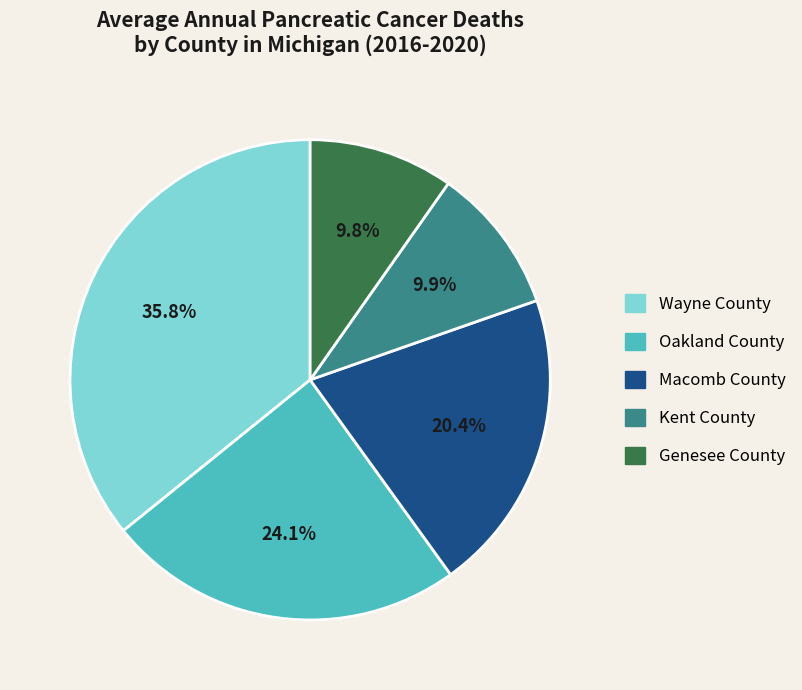

Count the number of slices in the pie.

5